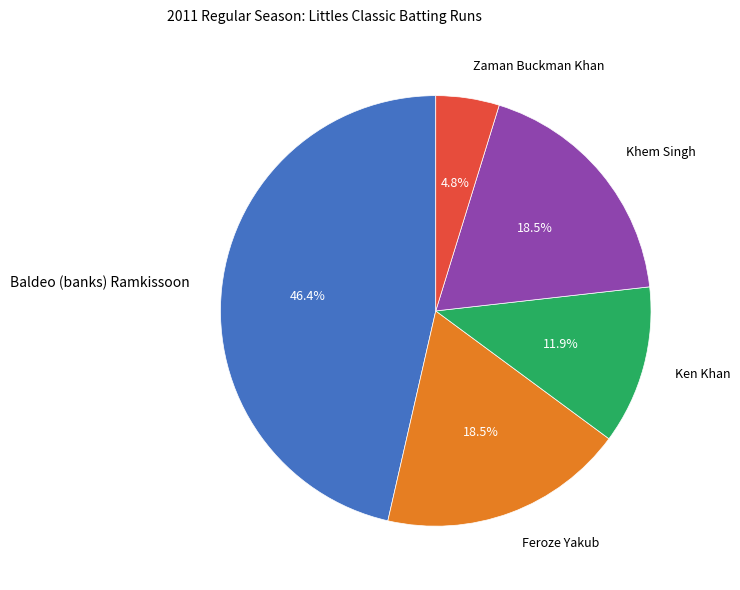

Between Zaman Buckman Khan and Khem Singh, which is larger?

Khem Singh